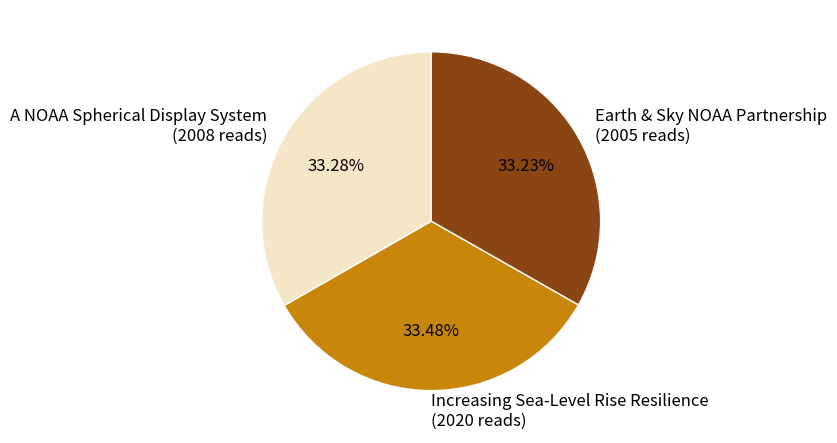

How many slices are in this pie chart?

3